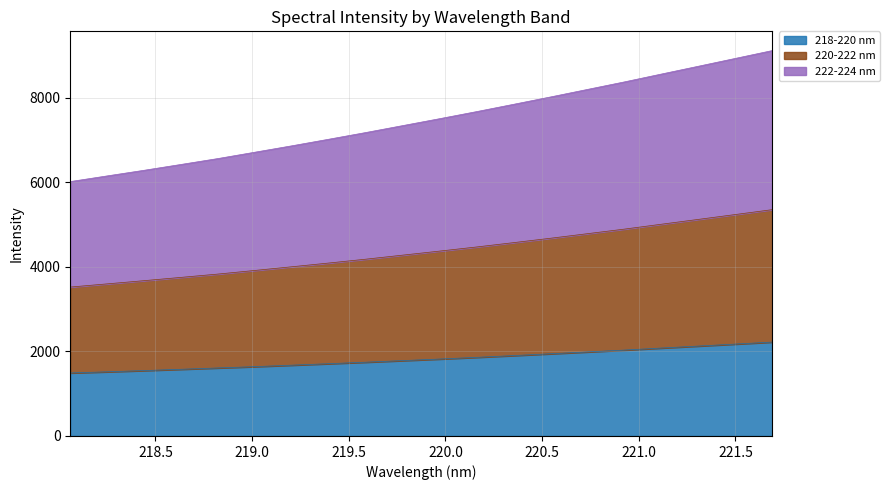

How many lines are shown in the chart?

3